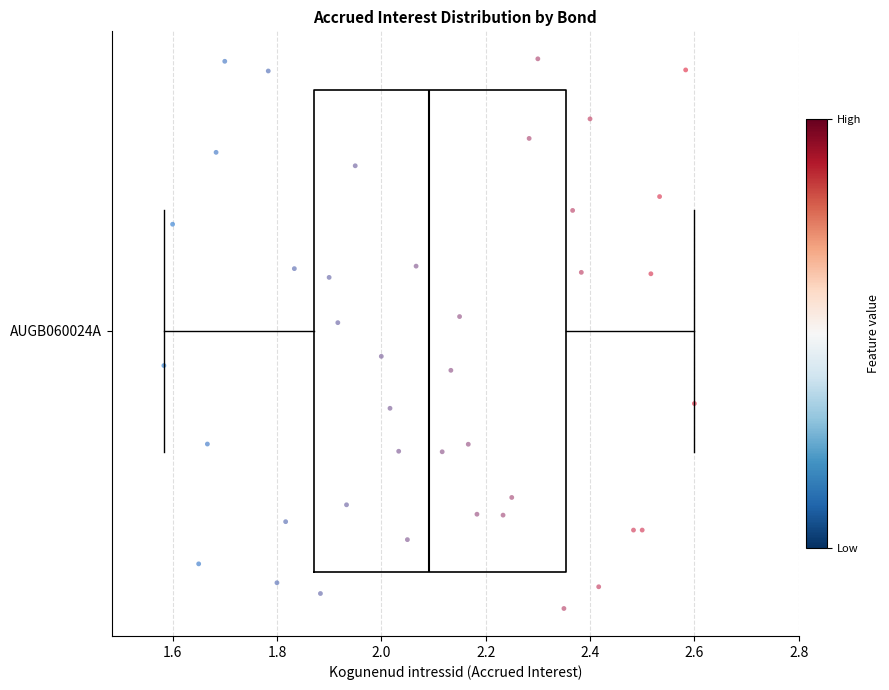

Where is the left edge of the box for AUGB060024A on the x-axis? The values are not printed on the chart, so give them approximately, as read against the axis.

1.88